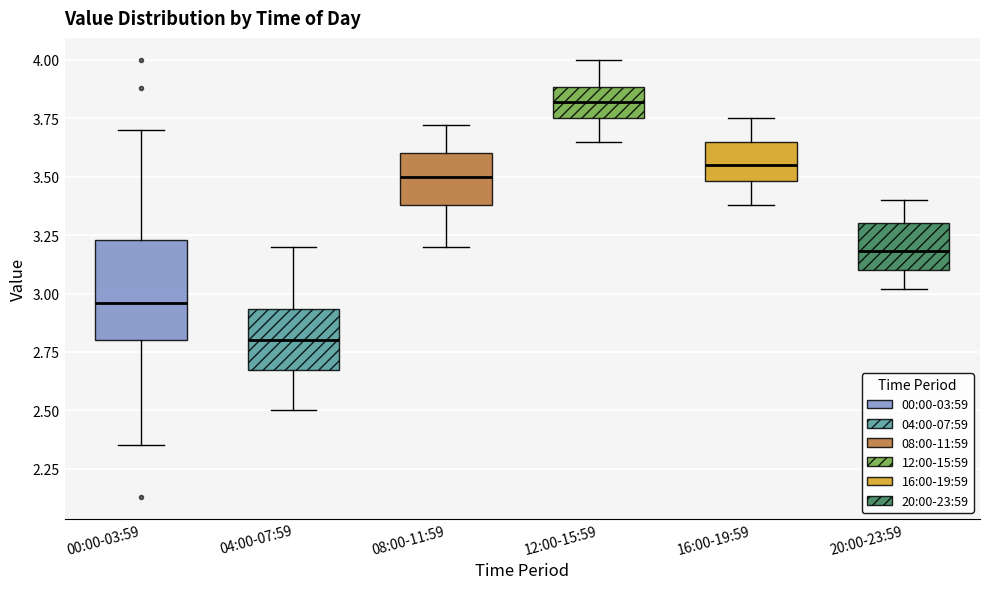

Which box's median line is the lowest?

04:00-07:59